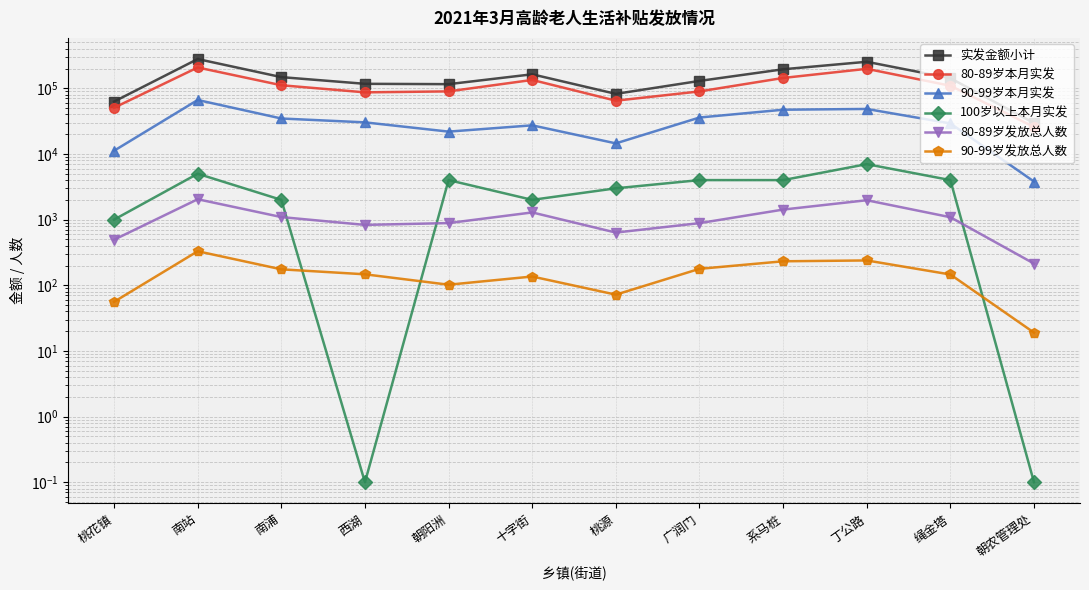

Which series has the largest total across all categories?

实发金额小计